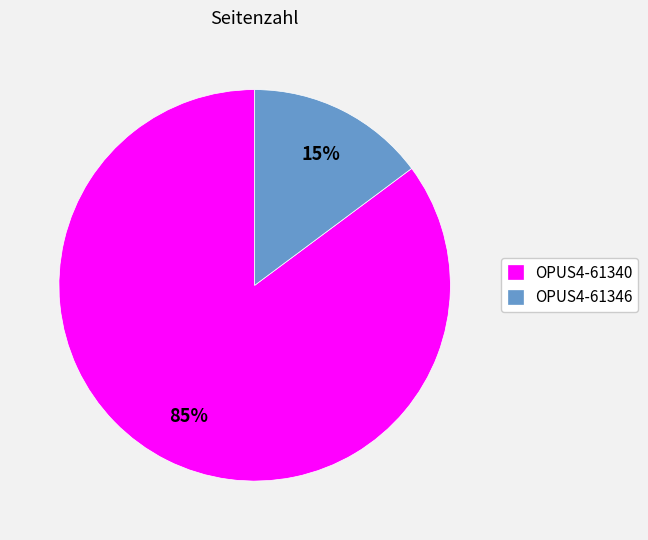

Do OPUS4-61346 and OPUS4-61340 together represent more than half of the pie?

Yes